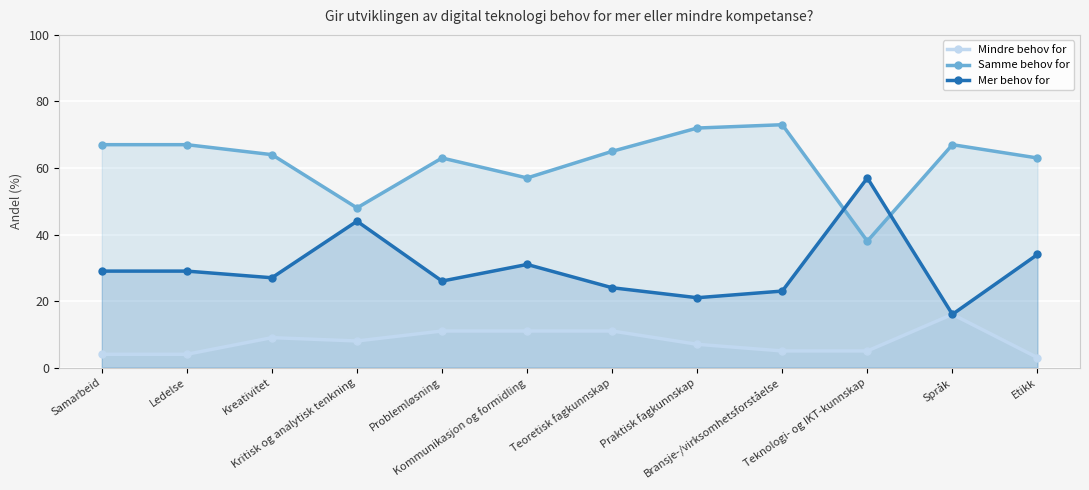

What are all the series names shown in the legend?

Mindre behov for, Samme behov for, Mer behov for